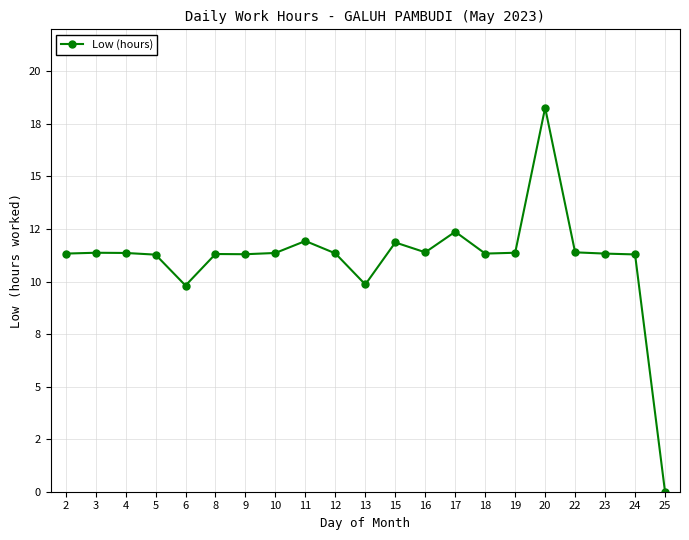

Reading left to right, transcribe all the data shown in this chart.

11.3	11.4	11.4	11.3	9.8	11.3	11.3	11.4	11.9	11.3	9.9	11.9	11.4	12.4	11.3	11.4	18.3	11.4	11.3	11.3	0.0